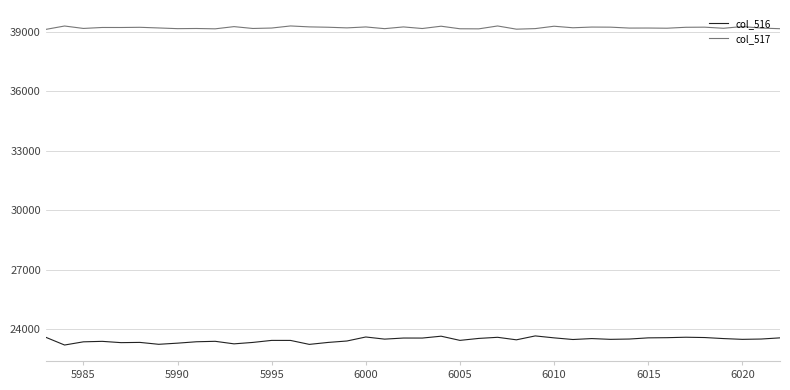

What is the difference between the maximum and minimum values in the col_516 series?

459